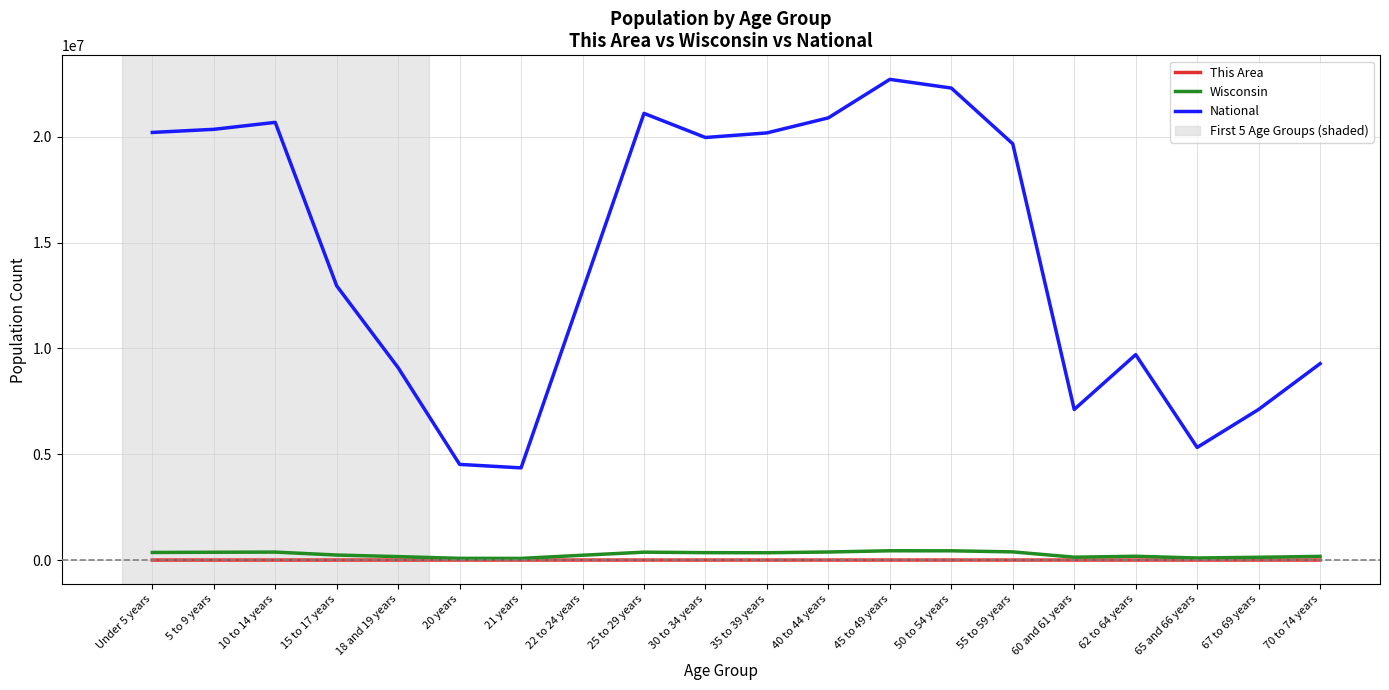

List the series in order of their peak value, highest first.

National, Wisconsin, This Area